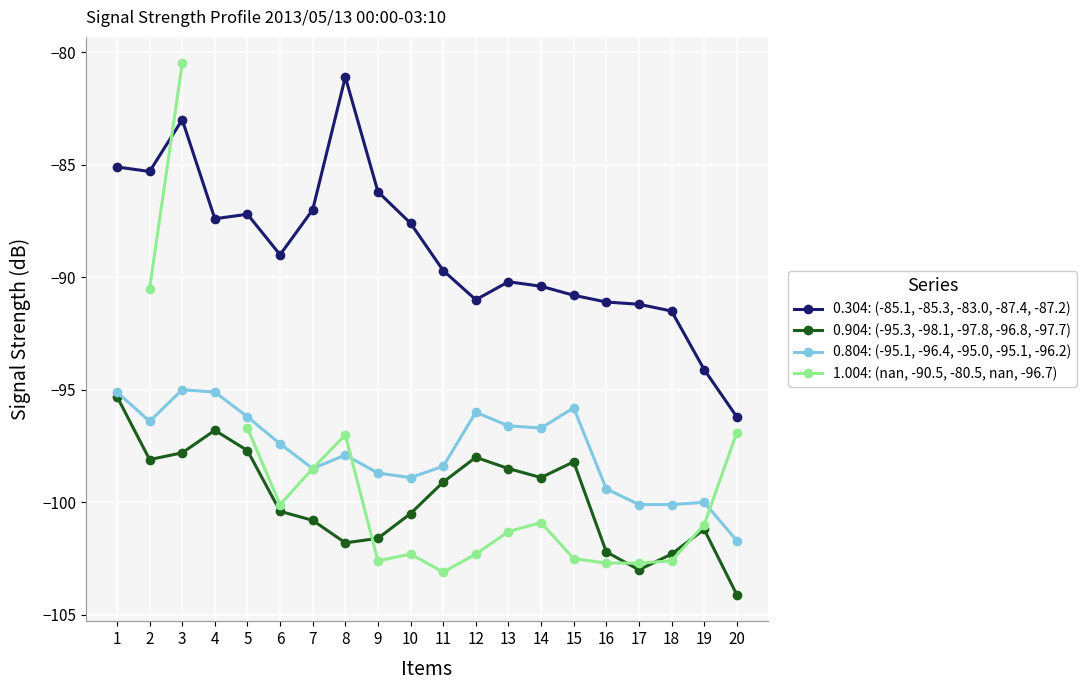

Where does the 0.904: (-95.3, -98.1, -97.8, -96.8, -97.7) series first go above -99?

1